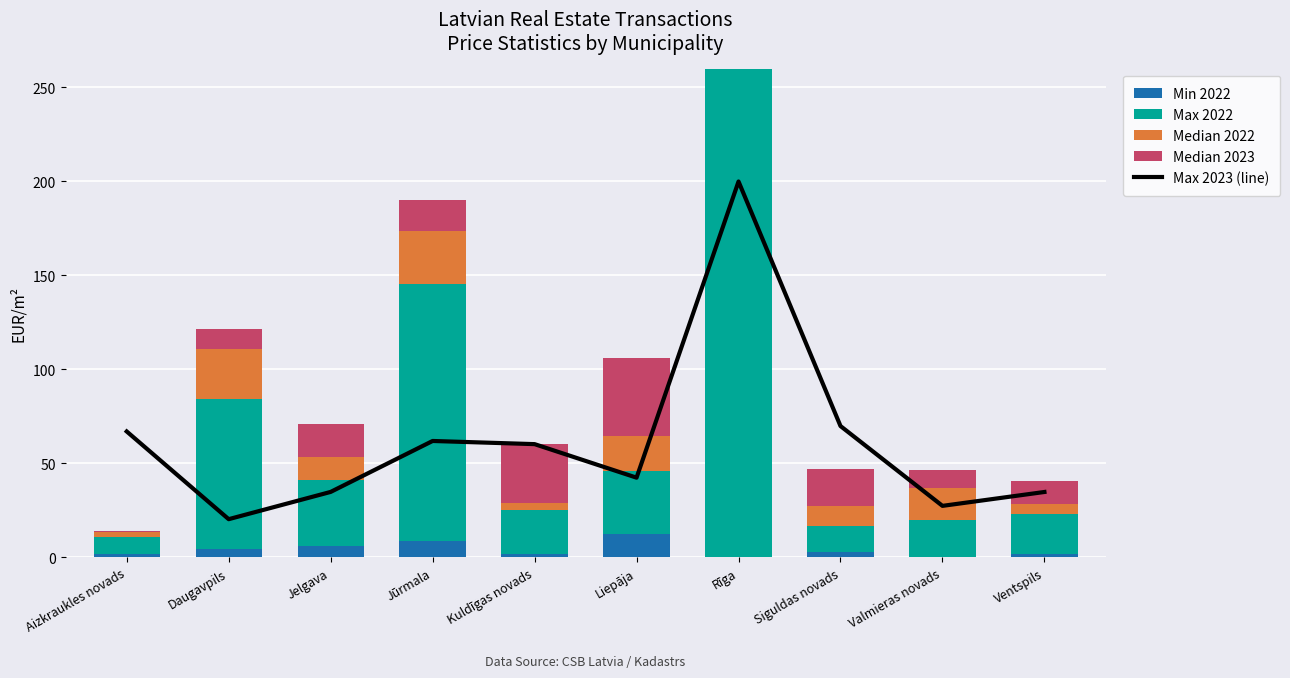

How many groups of bars are there?

10